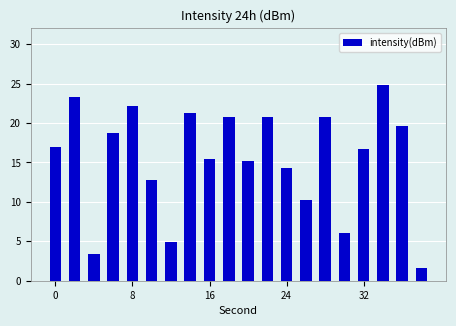

What is the greatest value displayed?

24.9